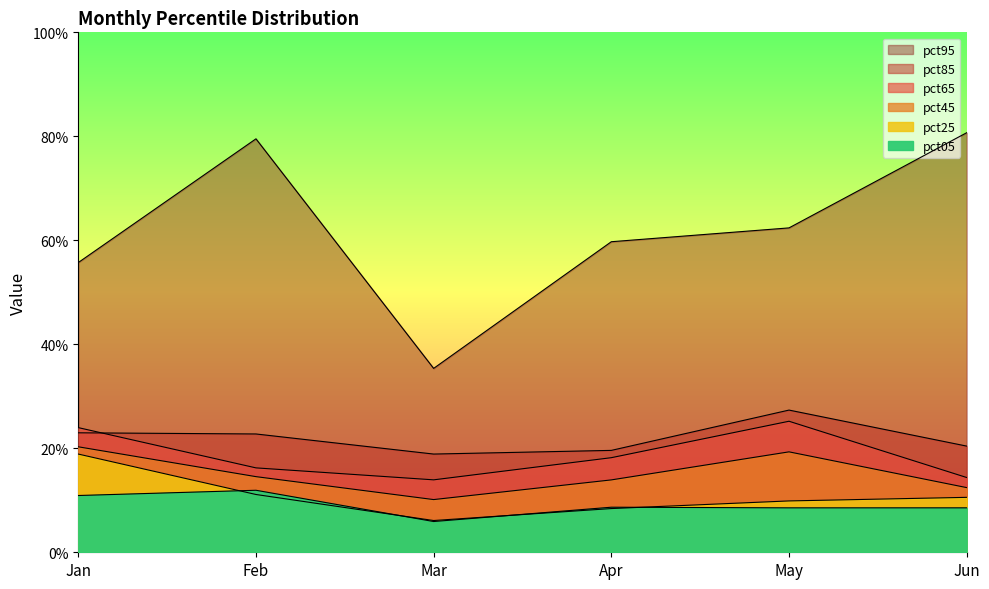

What is the difference between the maximum and minimum values in the pct25 series?

0.1